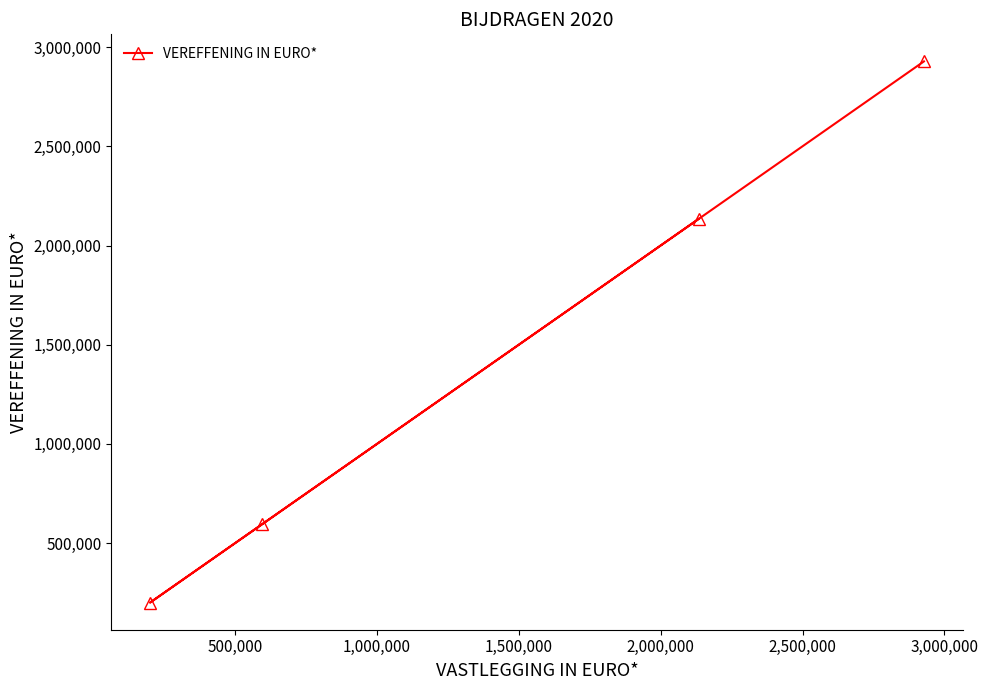

What is the value of the 2nd point from the left?

594000